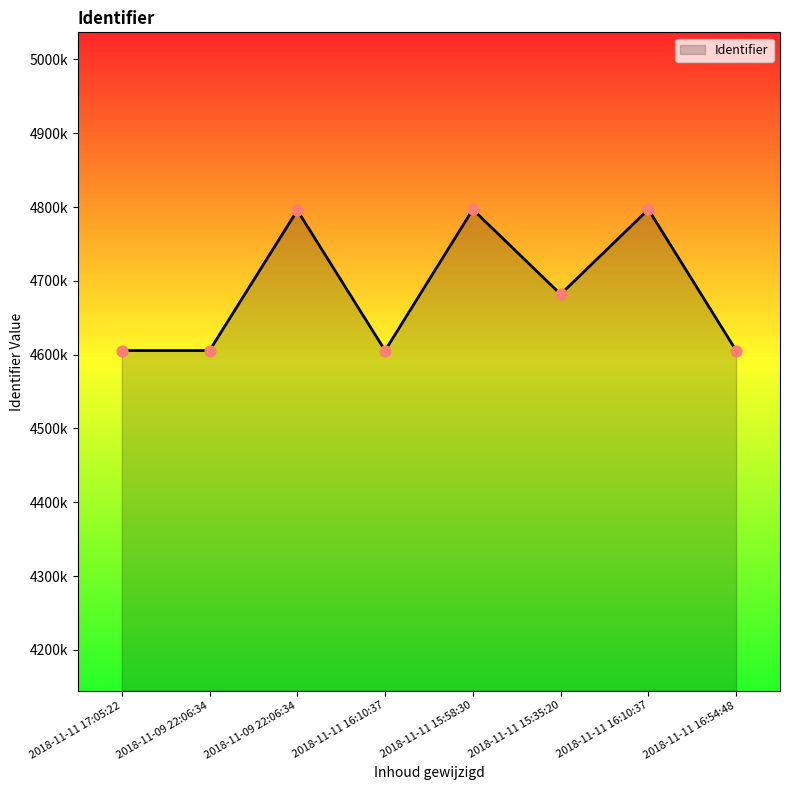

Between 2018-11-11 16:10:37 and 2018-11-11 16:10:37, which is larger?

2018-11-11 16:10:37